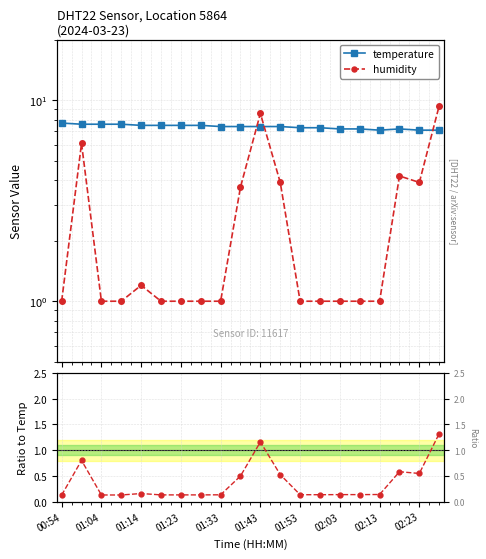

What is the maximum value shown in the chart?

9.4